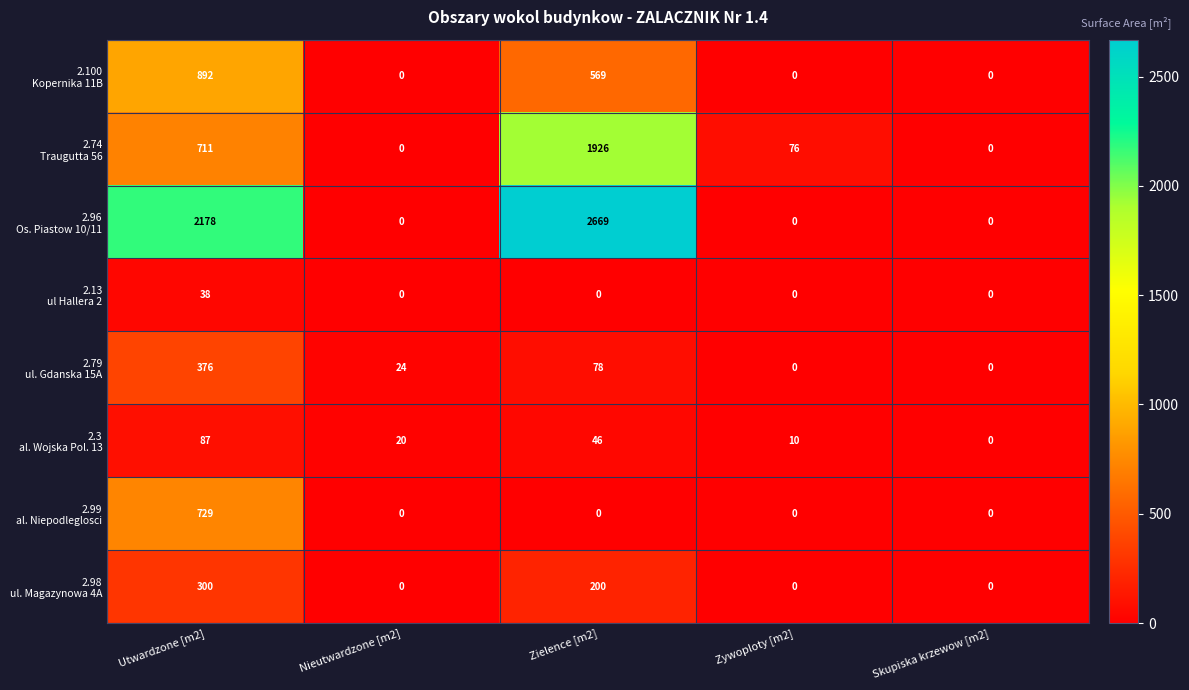

What is the total value across all series at Nieutwardzone [m2]?

44